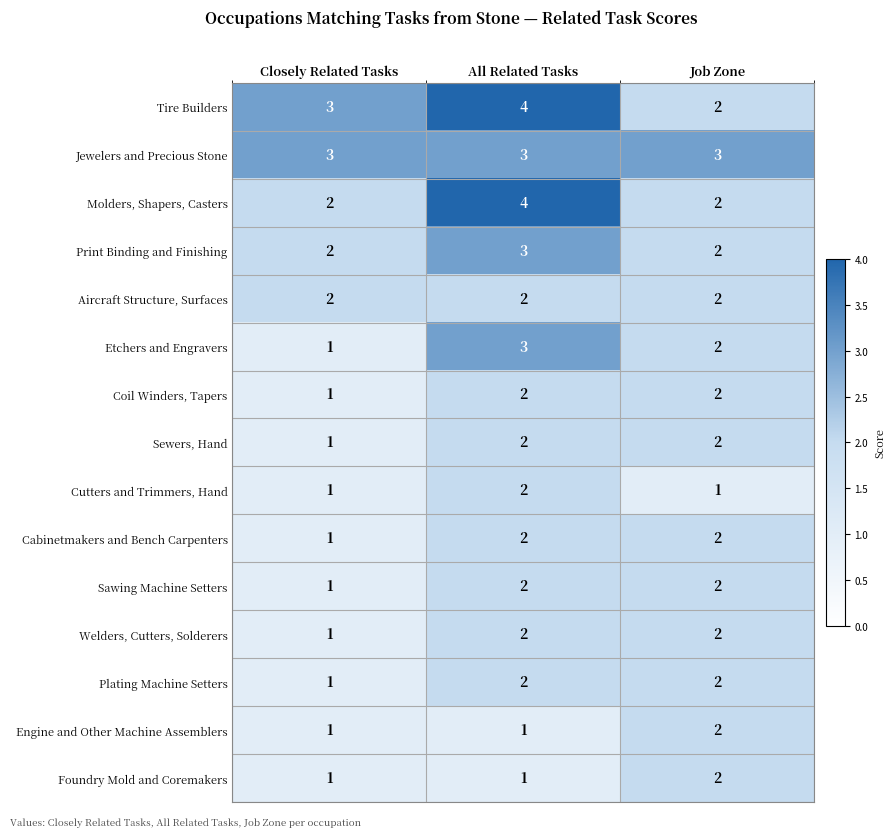

What is the sum of all Print Binding and Finishing values?

7